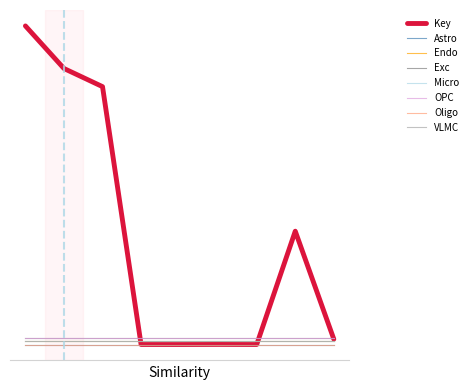

Does the chart display data point markers on the line(s)?

No